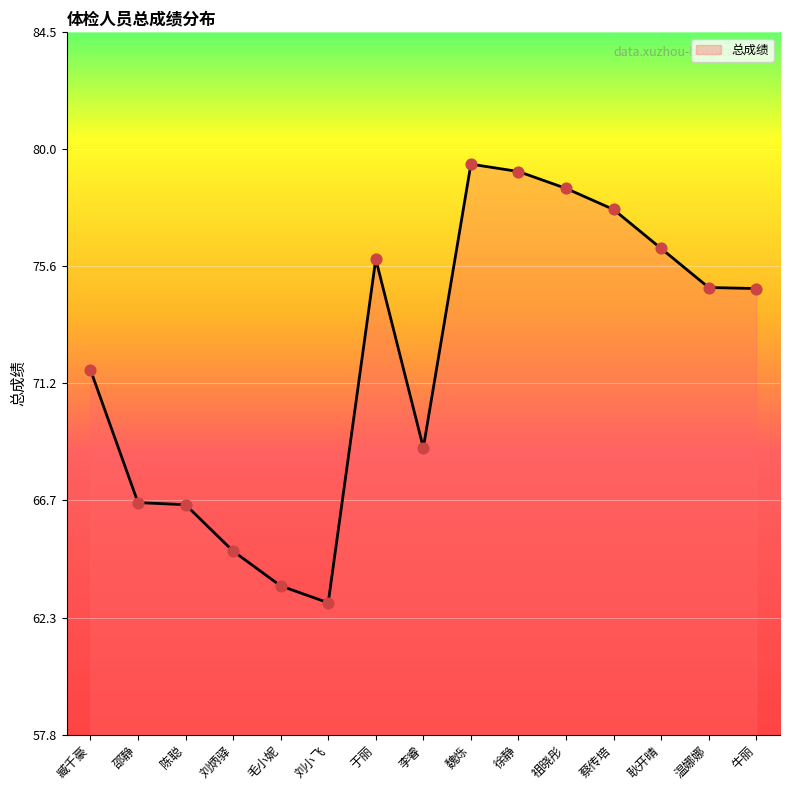

Which has a higher value, 刘小飞 or 蔡传培?

蔡传培